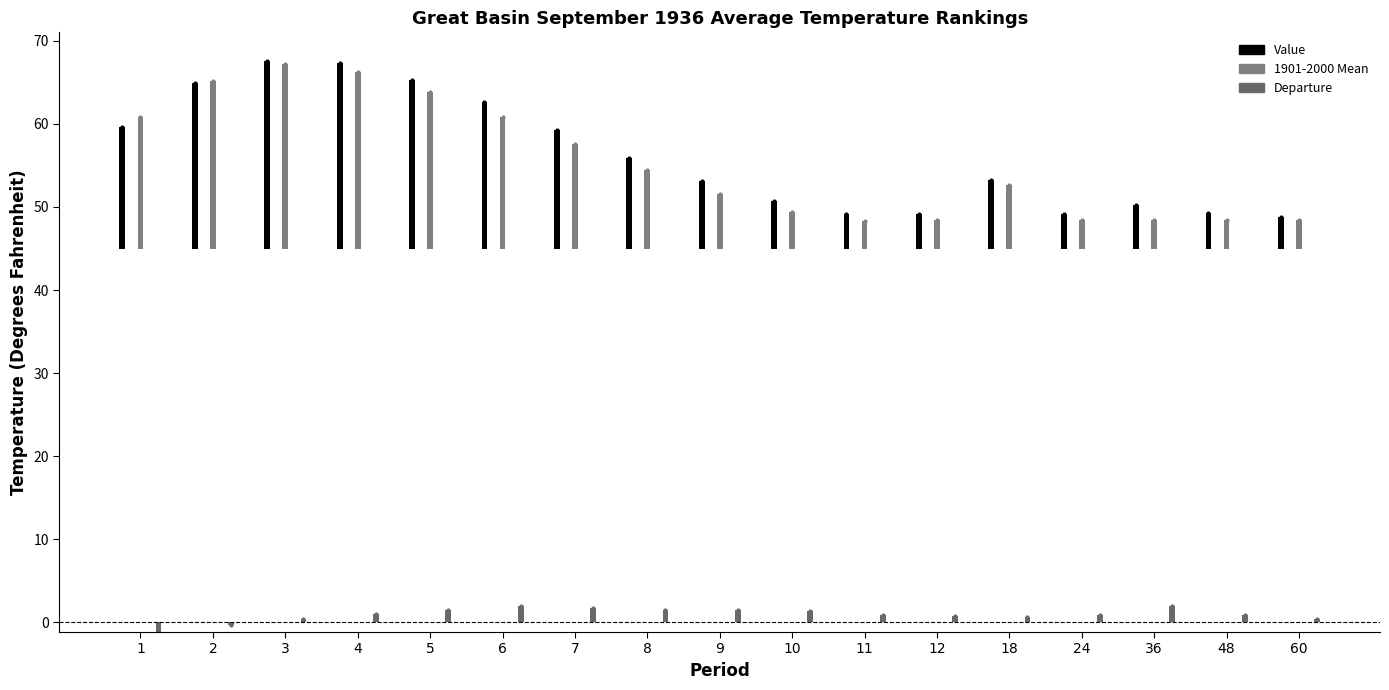

Reading right to left, transcribe all the data shown in this chart.

Value: 60=48.8	48=49.3	36=50.3	24=49.2	18=53.2	12=49.1	11=49.2	10=50.7	9=53.1	8=55.9	7=59.3	6=62.7	5=65.3	4=67.3	3=67.6	2=64.9	1=59.6
1901-2000 Mean: 60=48.4	48=48.4	36=48.4	24=48.4	18=52.6	12=48.4	11=48.3	10=49.4	9=51.6	8=54.5	7=57.6	6=60.8	5=63.9	4=66.3	3=67.2	2=65.2	1=60.8
Departure: 60=0.4	48=0.9	36=1.9	24=0.8	18=0.6	12=0.7	11=0.9	10=1.3	9=1.5	8=1.4	7=1.7	6=1.9	5=1.4	4=1.0	3=0.4	2=-0.3	1=-1.2